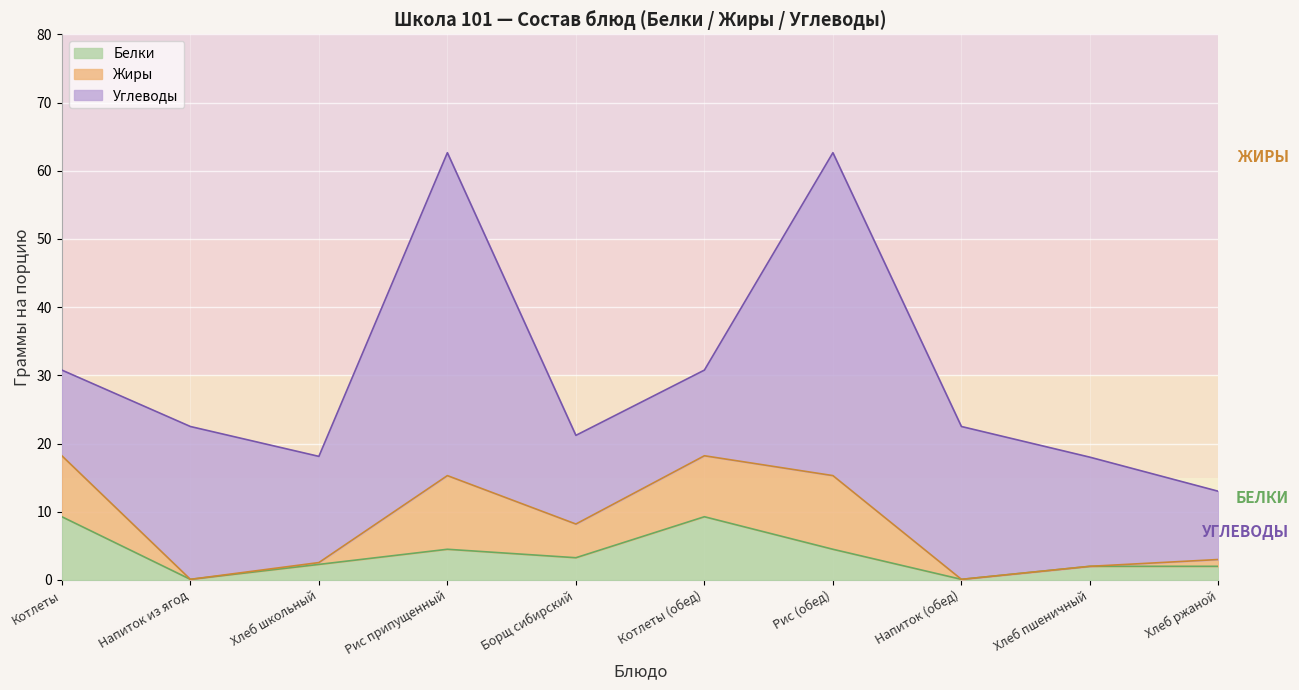

What is the total value across all series at Напиток (обед)?

22.5